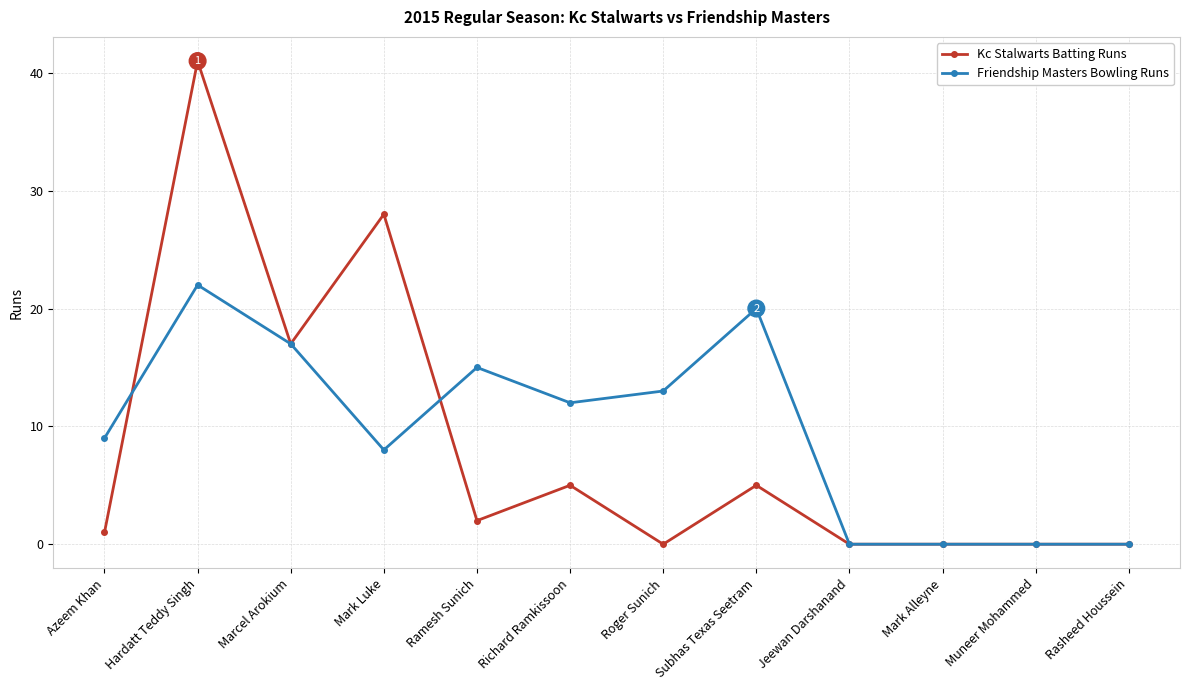

Reading left to right, extract all data points from this chart.

Kc Stalwarts Batting Runs: 1	41	17	28	2	5	0	5	0	0	0	0
Friendship Masters Bowling Runs: 9	22	17	8	15	12	13	20	0	0	0	0